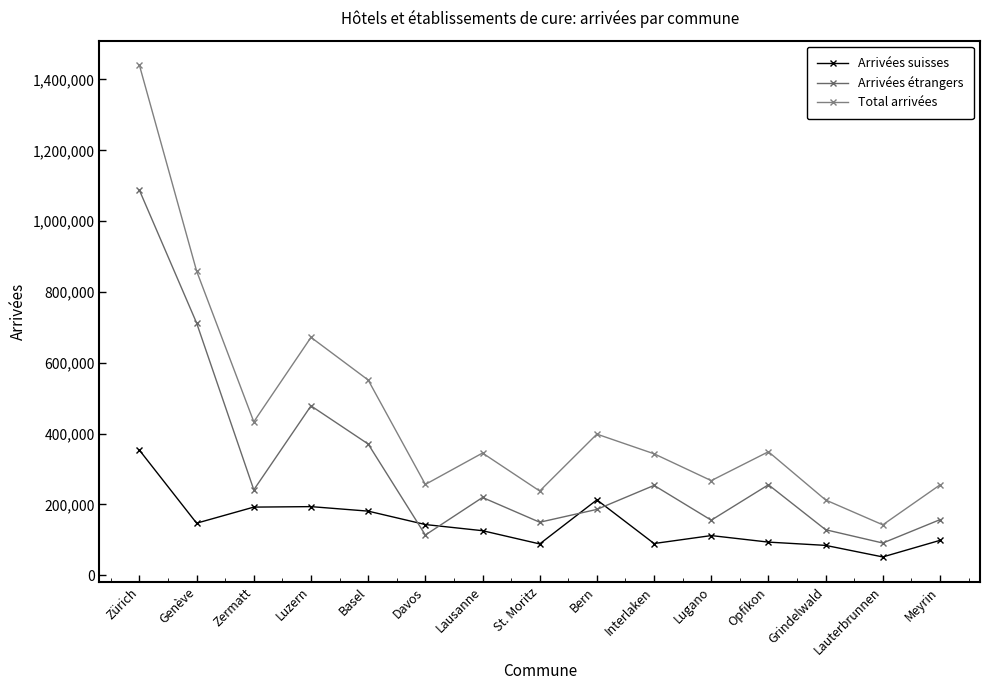

True or false: Total arrivées and Arrivées suisses intersect in this chart.

False